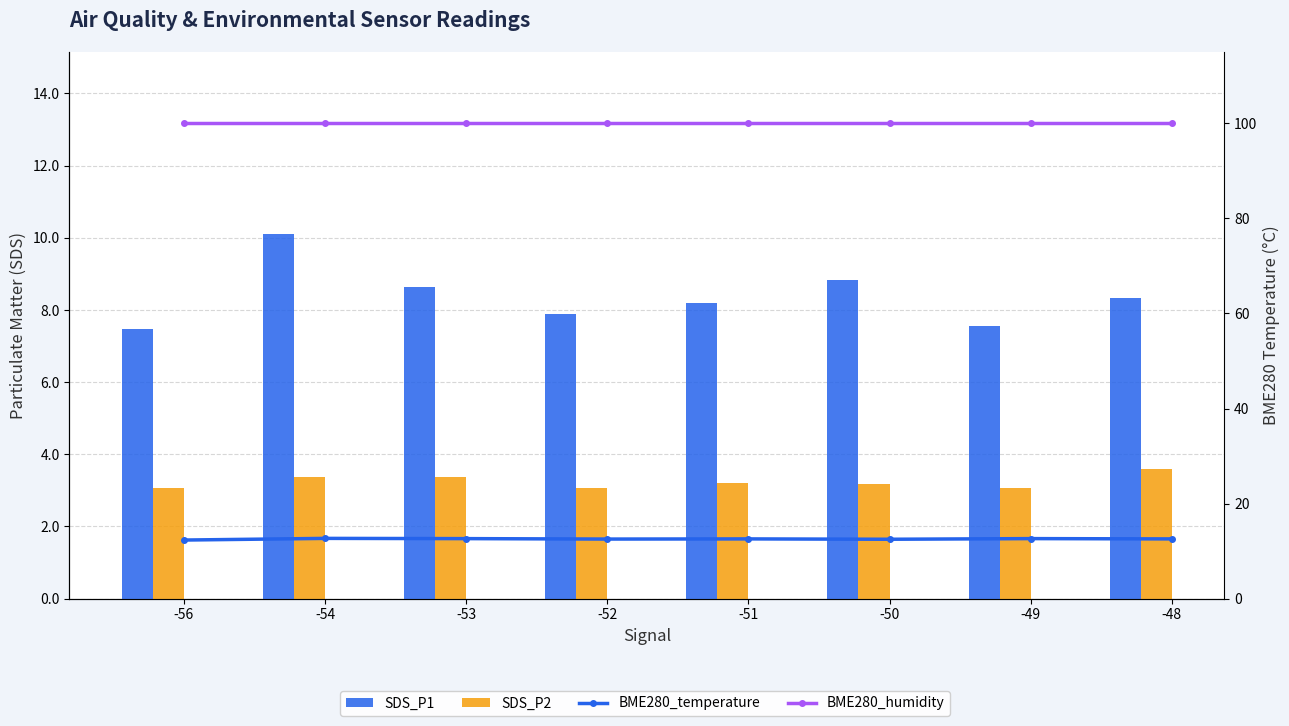

Which category has the lowest value across all series?

-49